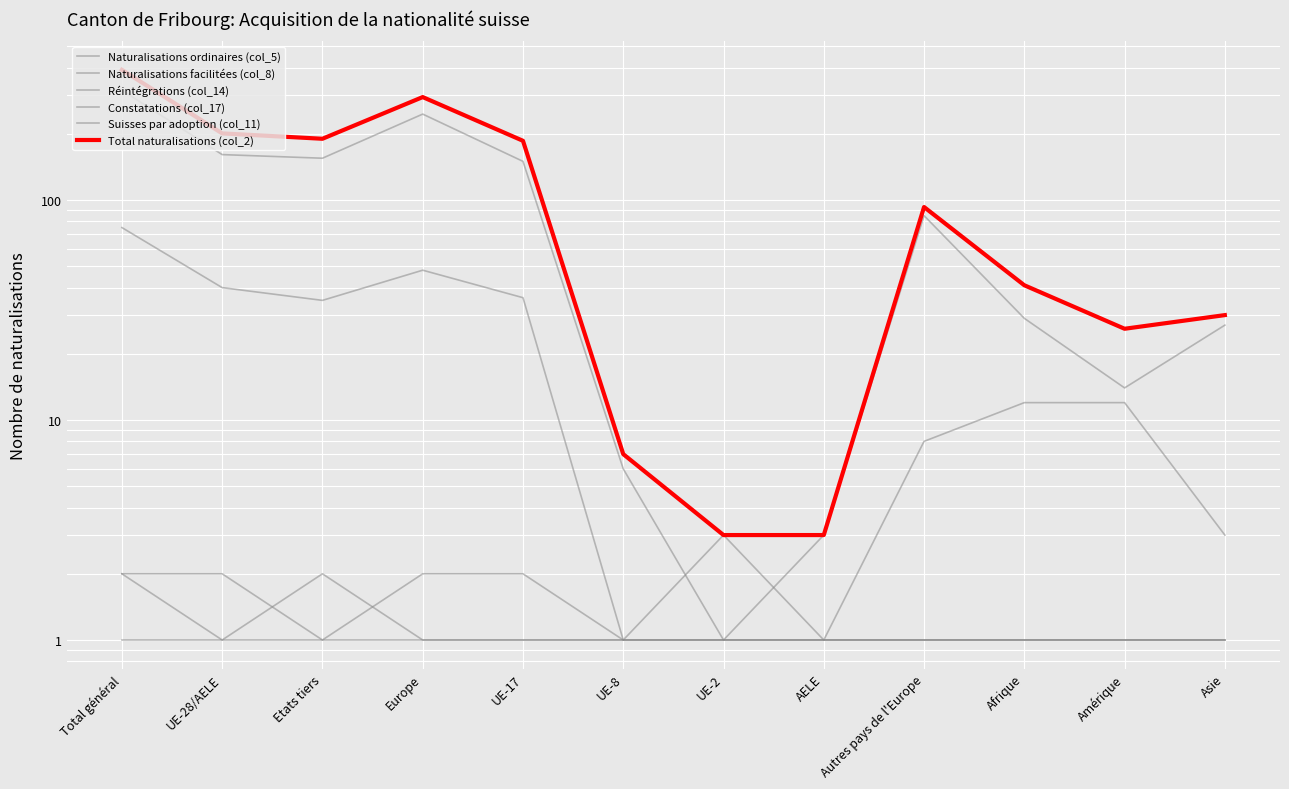

Reading left to right, what are all the values shown in this chart?

Naturalisations ordinaires (col_5): Total général=316	UE-28/AELE=161	Etats tiers=155	Europe=246	UE-17=150	UE-8=6	UE-2=1	AELE=3	Autres pays de l'Europe=85	Afrique=29	Amérique=14	Asie=27
Naturalisations facilitées (col_8): Total général=75	UE-28/AELE=40	Etats tiers=35	Europe=48	UE-17=36	UE-8=1	UE-2=3	AELE=1	Autres pays de l'Europe=8	Afrique=12	Amérique=12	Asie=3
Réintégrations (col_14): Total général=2	UE-28/AELE=2	Etats tiers=1	Europe=2	UE-17=2	UE-8=1	UE-2=1	AELE=1	Autres pays de l'Europe=1	Afrique=1	Amérique=1	Asie=1
Constatations (col_17): Total général=2	UE-28/AELE=1	Etats tiers=2	Europe=1	UE-17=1	UE-8=1	UE-2=1	AELE=1	Autres pays de l'Europe=1	Afrique=1	Amérique=1	Asie=1
Suisses par adoption (col_11): Total général=1	UE-28/AELE=1	Etats tiers=1	Europe=1	UE-17=1	UE-8=1	UE-2=1	AELE=1	Autres pays de l'Europe=1	Afrique=1	Amérique=1	Asie=1
Total naturalisations (col_2): Total général=391	UE-28/AELE=201	Etats tiers=190	Europe=294	UE-17=186	UE-8=7	UE-2=3	AELE=3	Autres pays de l'Europe=93	Afrique=41	Amérique=26	Asie=30